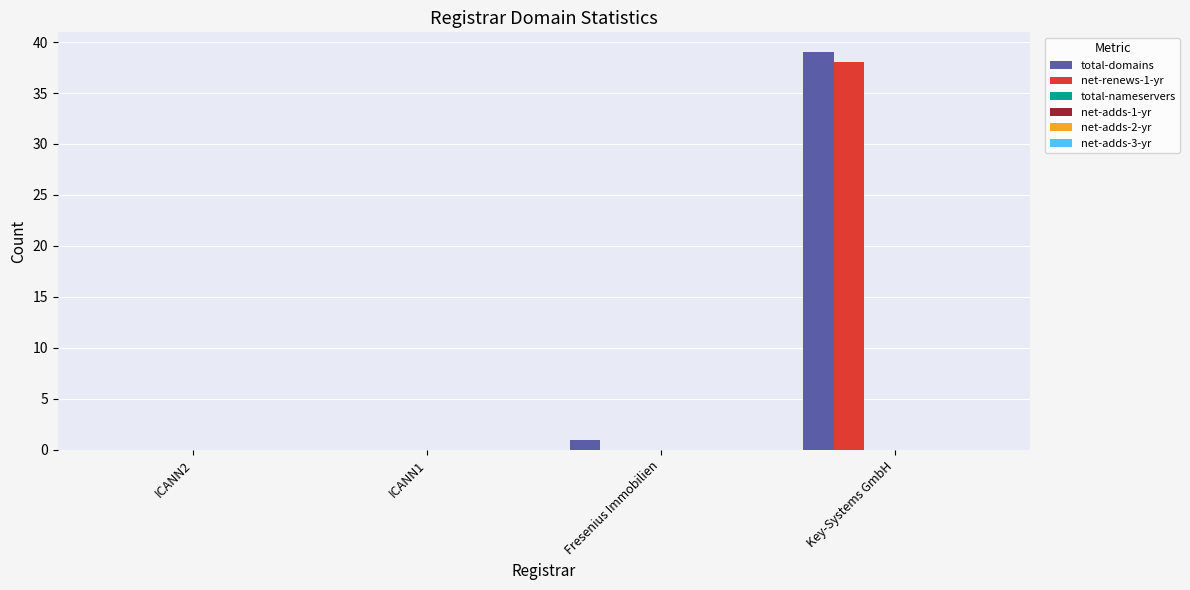

How many distinct data groups are displayed?

2